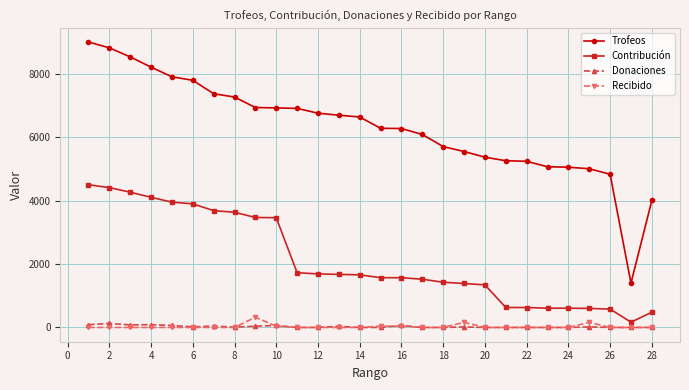

Rank the series by their maximum value, from highest to lowest.

Trofeos, Contribución, Recibido, Donaciones